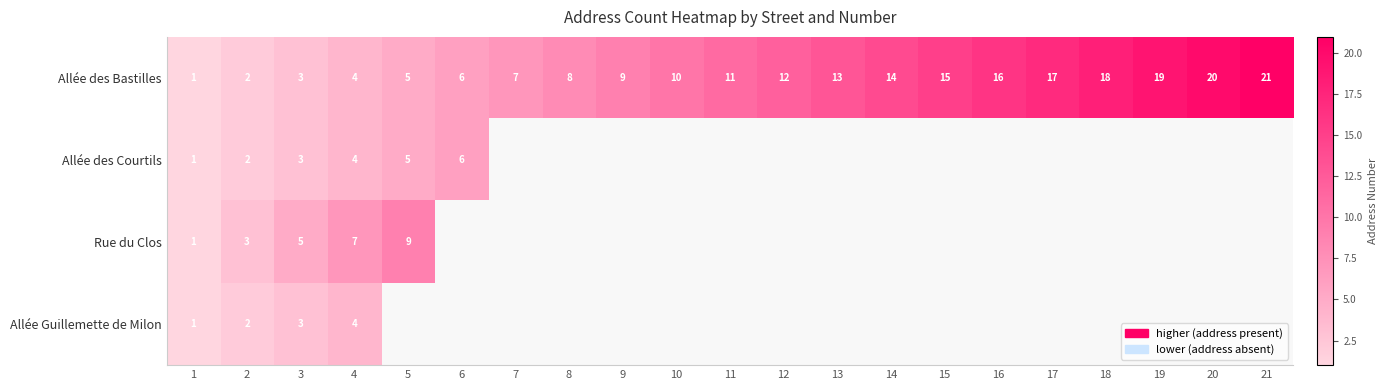

Is it true that Allée des Bastilles equals 5 at 11?

False